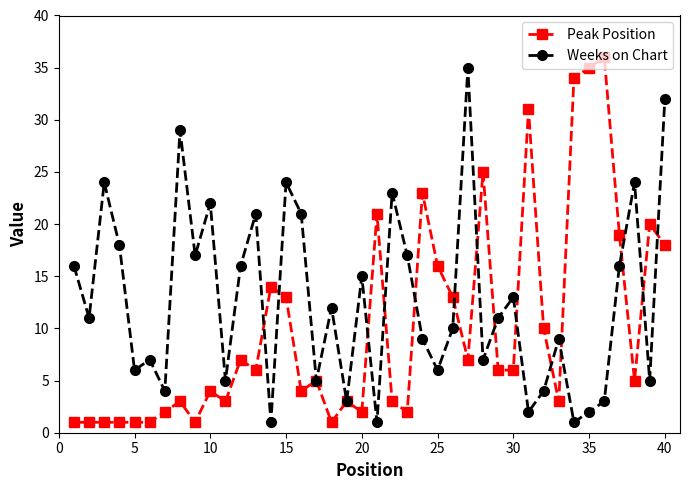

List the series in order of their peak value, highest first.

Peak Position, Weeks on Chart